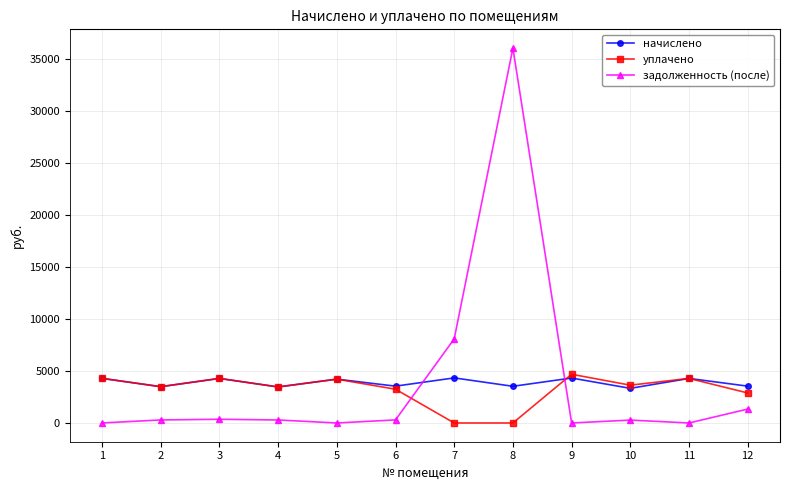

Count the number of data series in this chart.

3